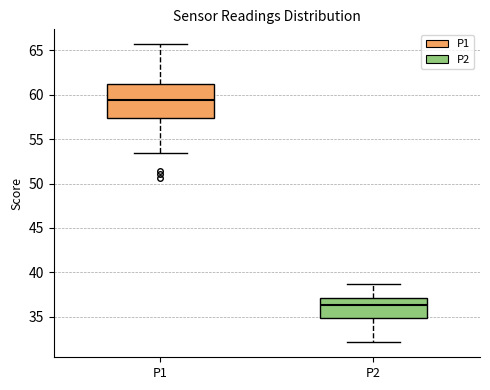

Where does the median line of the box for P1 sit on the y-axis? The values are not printed on the chart, so give them approximately, as read against the axis.

59.5